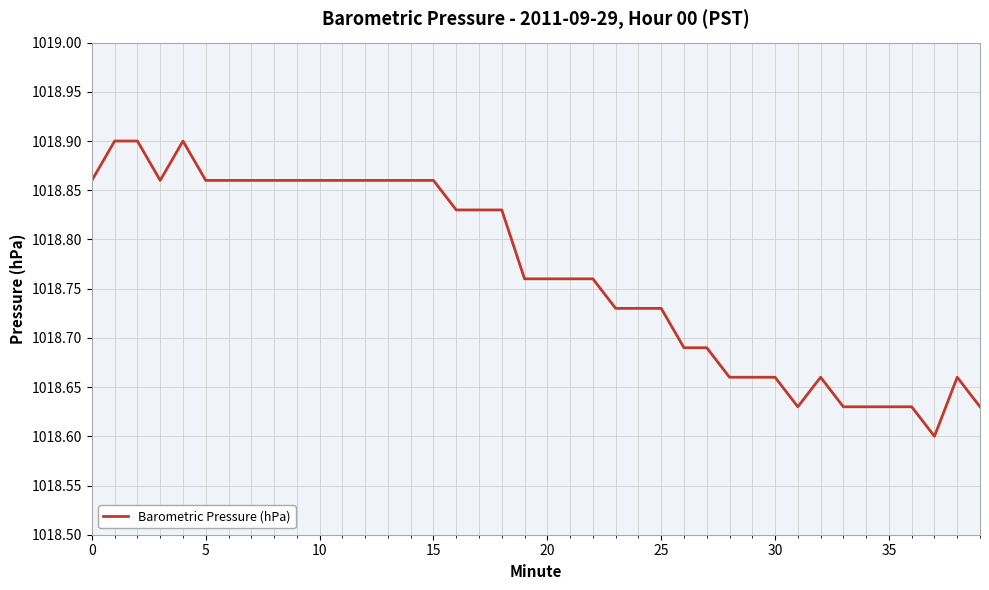

Count the number of categories in the chart.

40